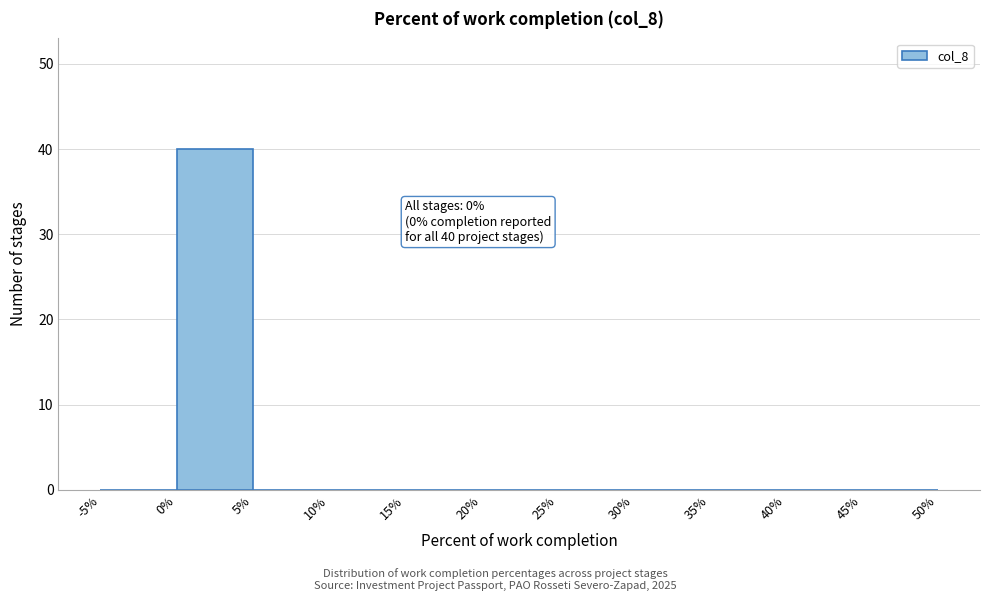

Over which range of the x-axis is the bar tallest?

0% to 5%